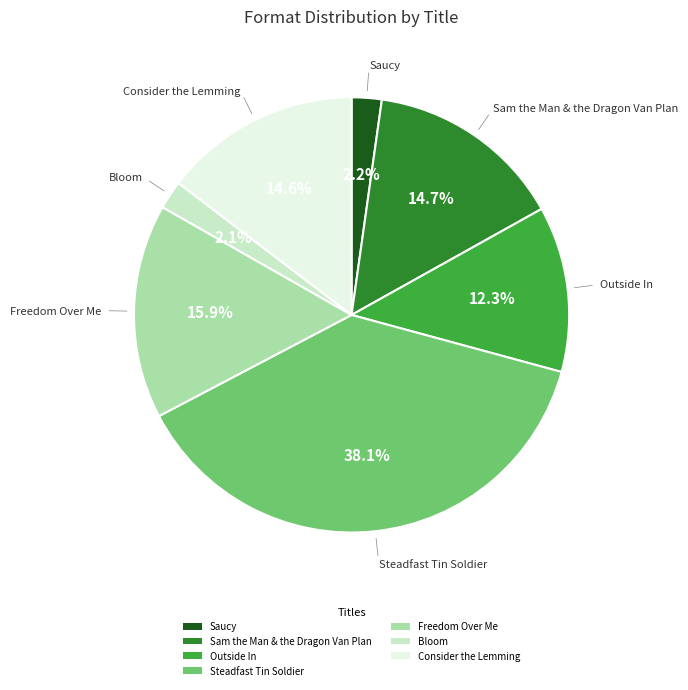

What is the ratio of the value at Steadfast Tin Soldier to the value at Outside In?

3.1